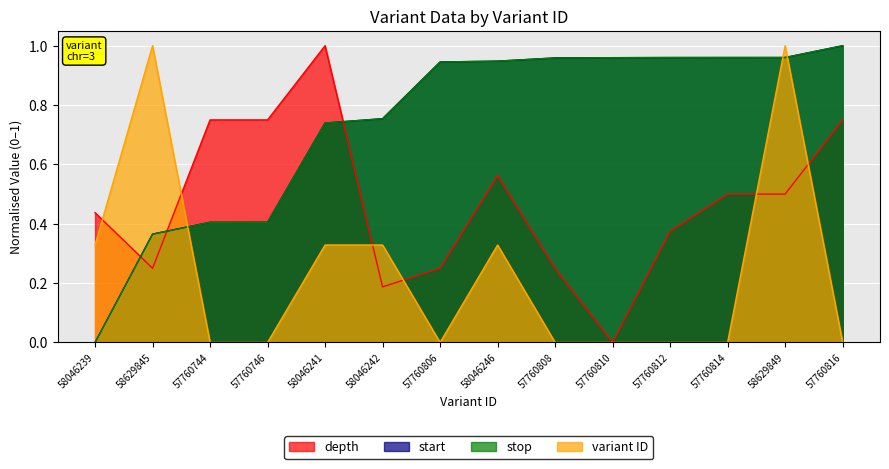

What are all the series names shown in the legend?

depth, start, stop, variant ID